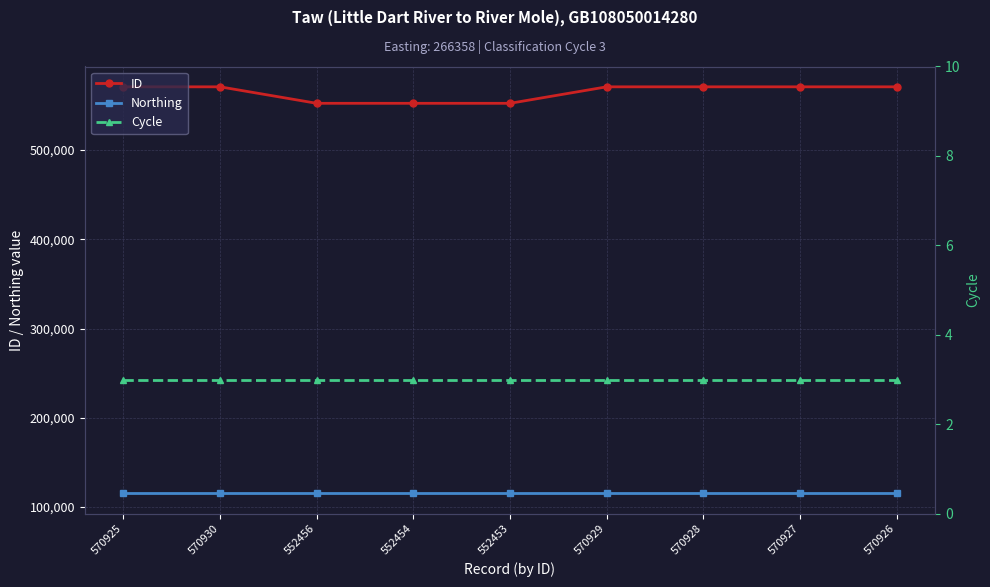

What is the value of the Cycle point at the 2nd from the left?

3